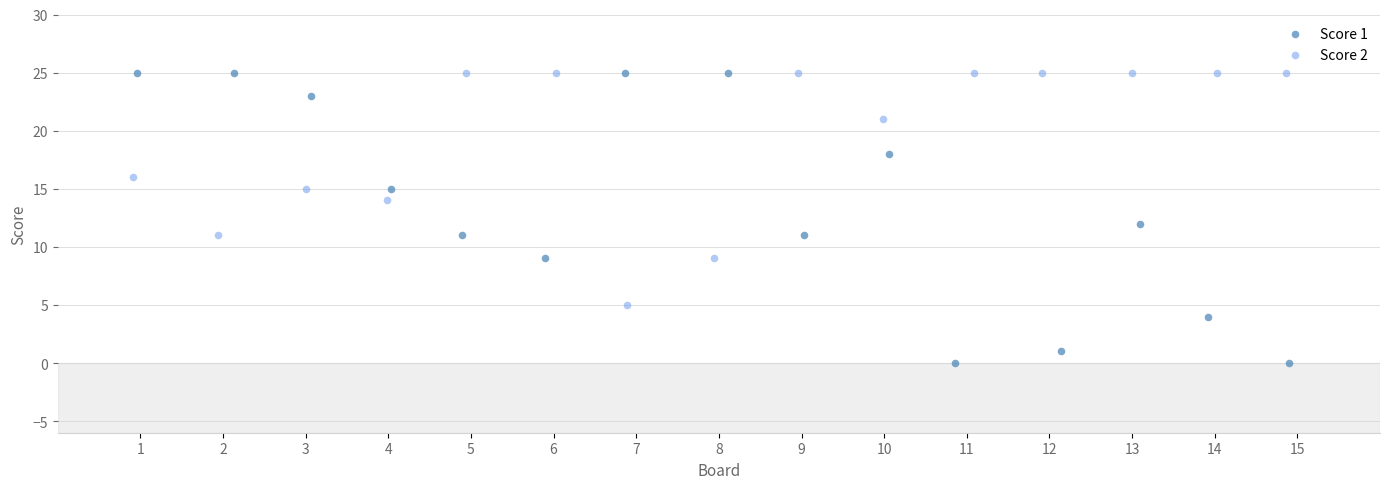

Which series reaches the minimum Y coordinate?

Score 1